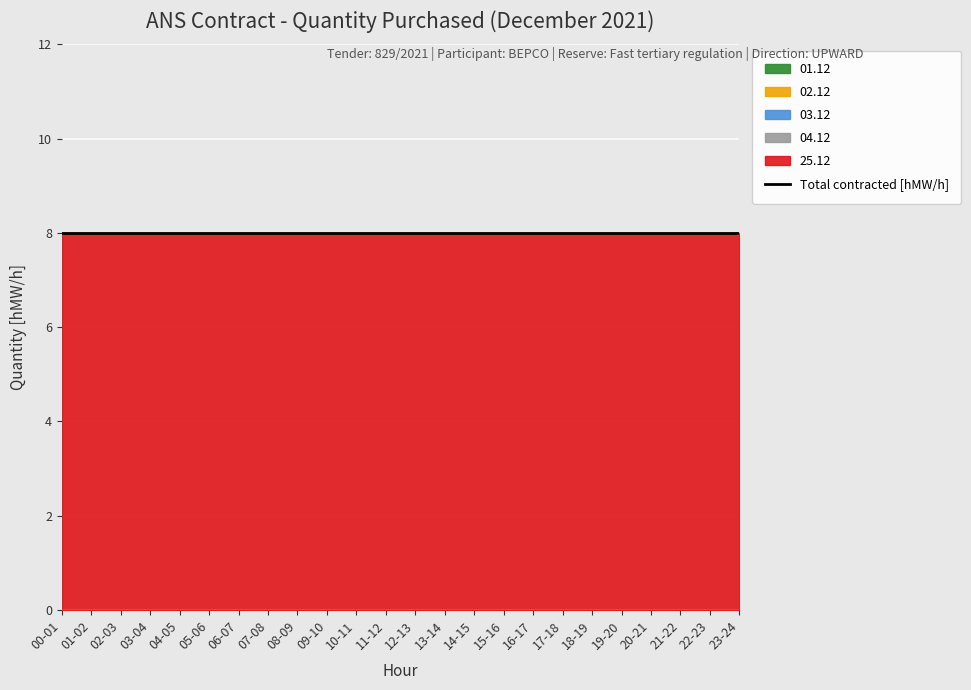

Reading left to right, what are all the values shown in this chart?

01.12: 00-01=0	01-02=0	02-03=0	03-04=0	04-05=0	05-06=0	06-07=0	07-08=0	08-09=0	09-10=0	10-11=0	11-12=0	12-13=0	13-14=0	14-15=0	15-16=0	16-17=0	17-18=0	18-19=0	19-20=0	20-21=0	21-22=0	22-23=0	23-24=0
02.12: 00-01=0	01-02=0	02-03=0	03-04=0	04-05=0	05-06=0	06-07=0	07-08=0	08-09=0	09-10=0	10-11=0	11-12=0	12-13=0	13-14=0	14-15=0	15-16=0	16-17=0	17-18=0	18-19=0	19-20=0	20-21=0	21-22=0	22-23=0	23-24=0
03.12: 00-01=0	01-02=0	02-03=0	03-04=0	04-05=0	05-06=0	06-07=0	07-08=0	08-09=0	09-10=0	10-11=0	11-12=0	12-13=0	13-14=0	14-15=0	15-16=0	16-17=0	17-18=0	18-19=0	19-20=0	20-21=0	21-22=0	22-23=0	23-24=0
04.12: 00-01=0	01-02=0	02-03=0	03-04=0	04-05=0	05-06=0	06-07=0	07-08=0	08-09=0	09-10=0	10-11=0	11-12=0	12-13=0	13-14=0	14-15=0	15-16=0	16-17=0	17-18=0	18-19=0	19-20=0	20-21=0	21-22=0	22-23=0	23-24=0
25.12: 00-01=8	01-02=8	02-03=8	03-04=8	04-05=8	05-06=8	06-07=8	07-08=8	08-09=8	09-10=8	10-11=8	11-12=8	12-13=8	13-14=8	14-15=8	15-16=8	16-17=8	17-18=8	18-19=8	19-20=8	20-21=8	21-22=8	22-23=8	23-24=8